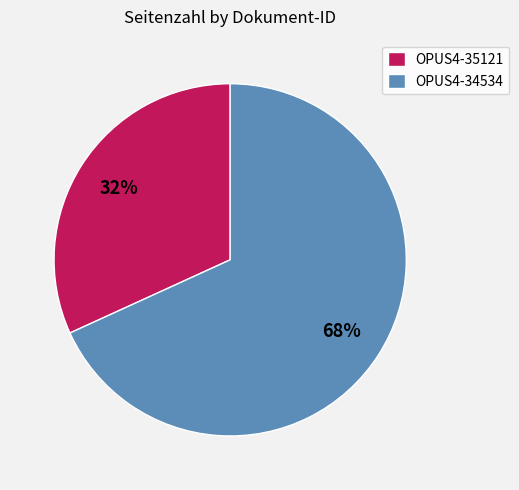

Between OPUS4-35121 and OPUS4-34534, which is larger?

OPUS4-34534